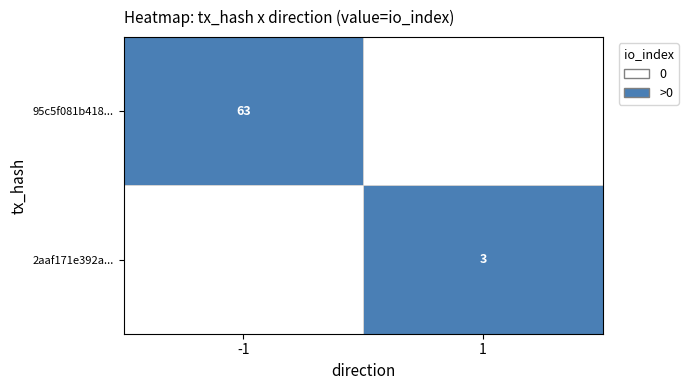

True or false: 2aaf171e392a... has a value of 5 at 1.

False